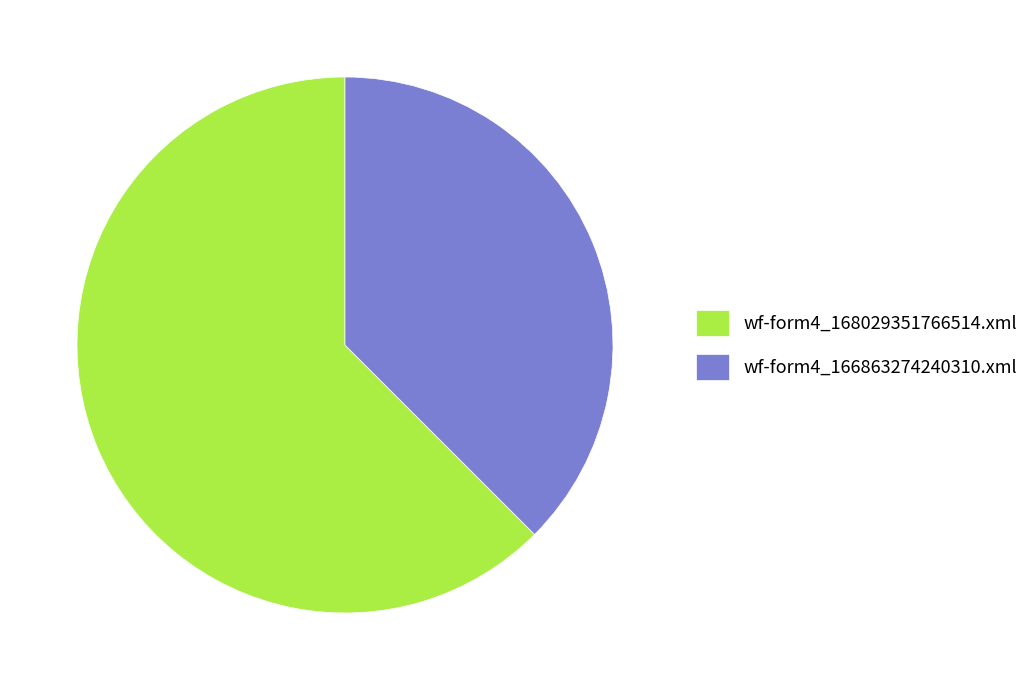

The wf-form4_168029351766514.xml slice represents 49% of the pie. True or false?

False